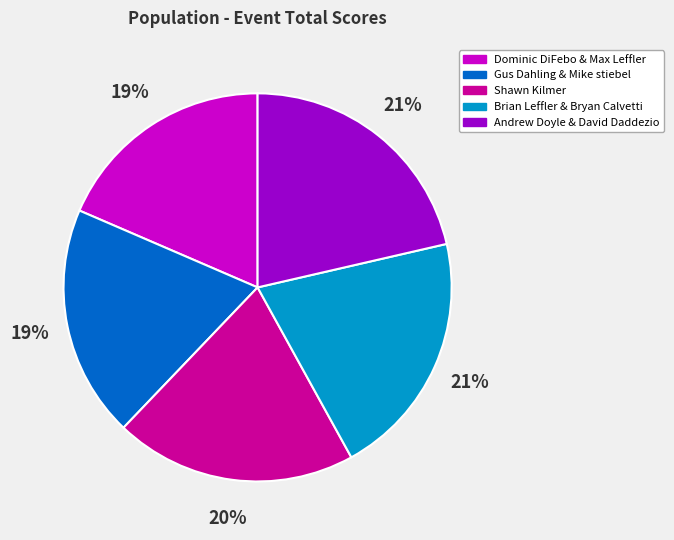

Which has a higher value, Andrew Doyle & David Daddezio or Dominic DiFebo & Max Leffler?

Andrew Doyle & David Daddezio